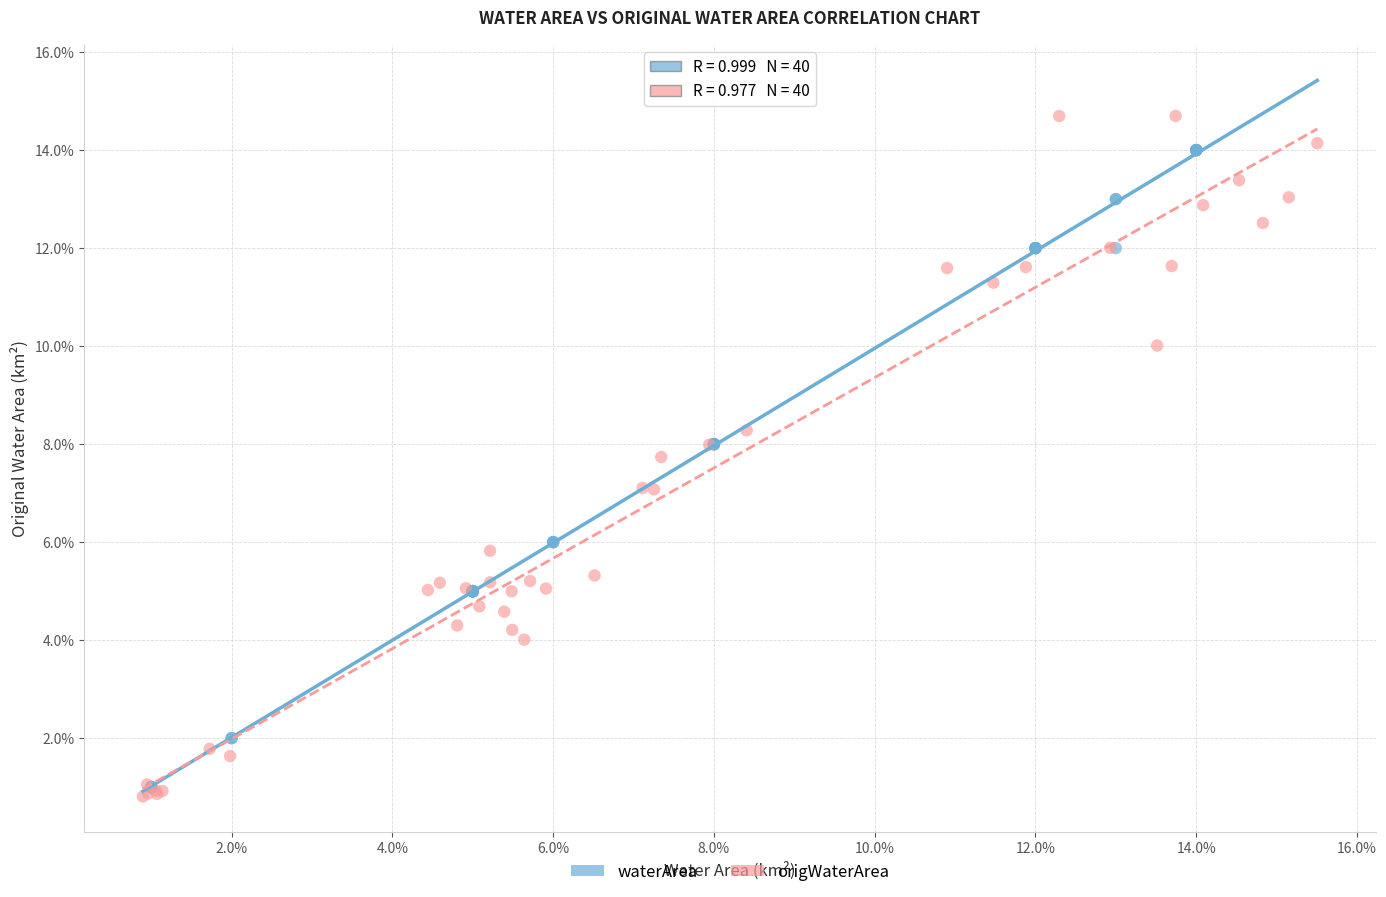

What are all the series names shown in the legend?

waterArea, origWaterArea